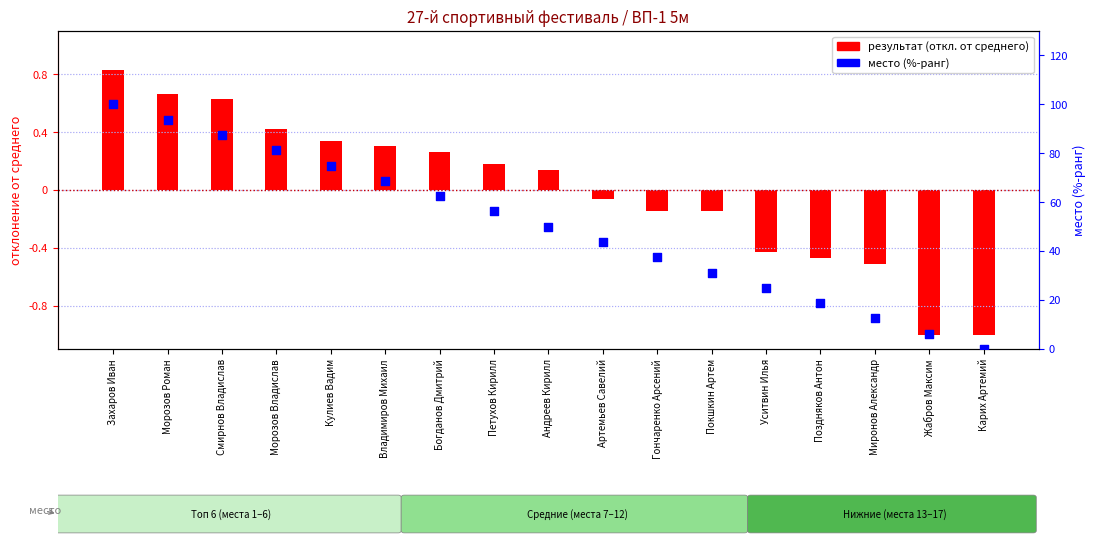

Which series contains the lowest Y value?

результат (отклонение от среднего)